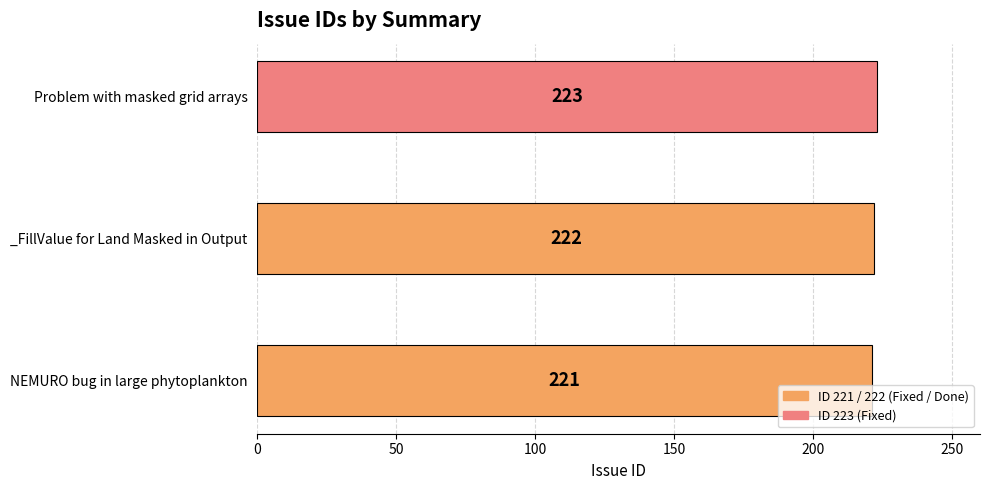

Count the number of categories in the chart.

3